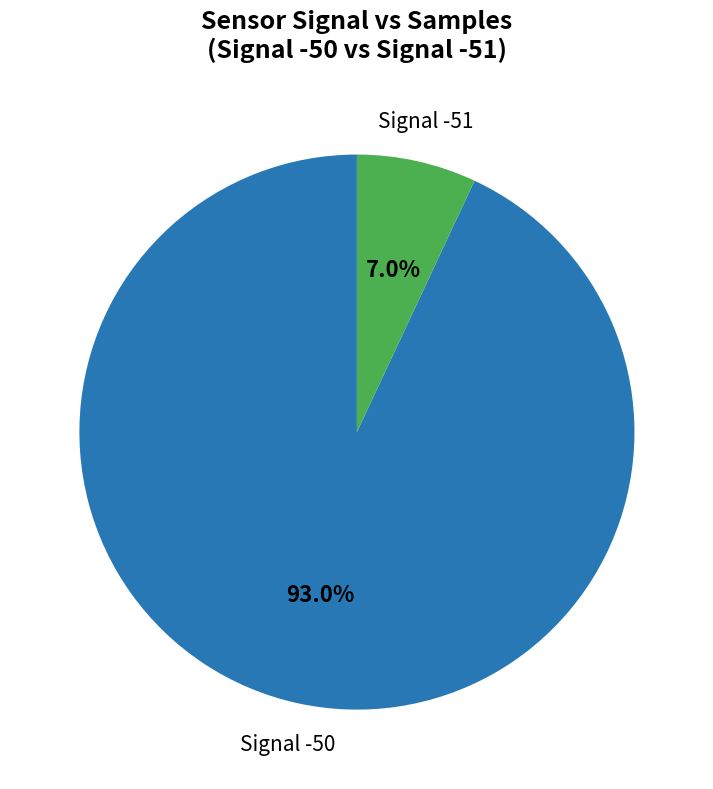

Is there any slice that represents more than half of the pie?

Yes